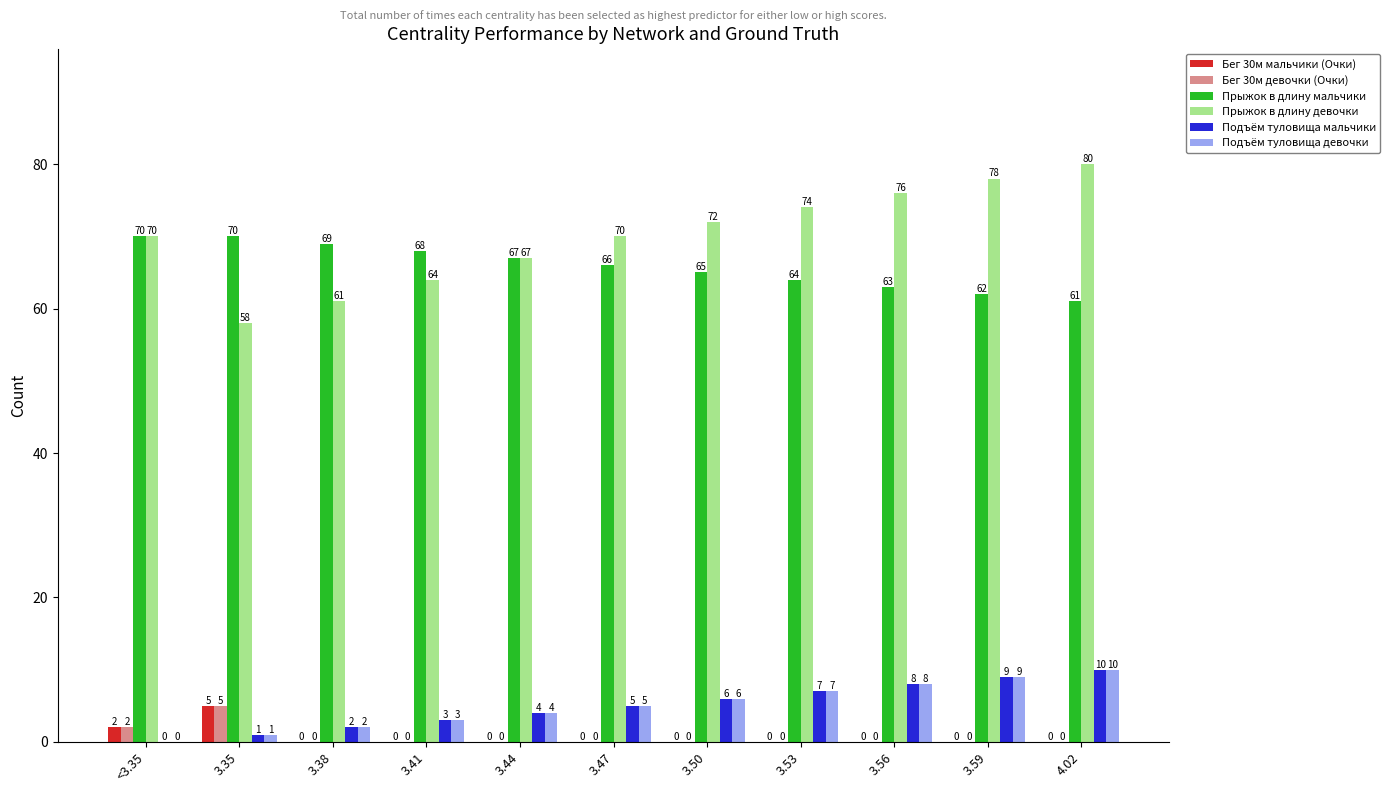

What is the maximum value shown in the chart?

80